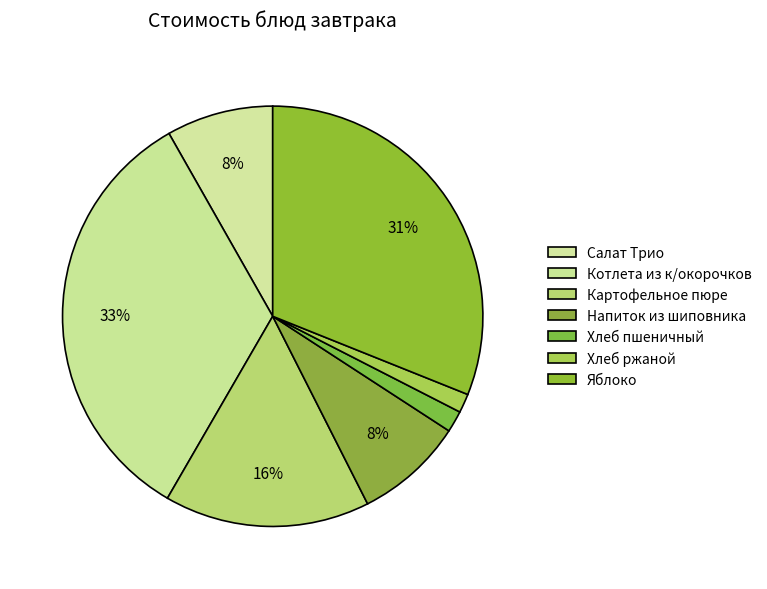

Is the sum of Яблоко and Салат Трио greater than half?

No